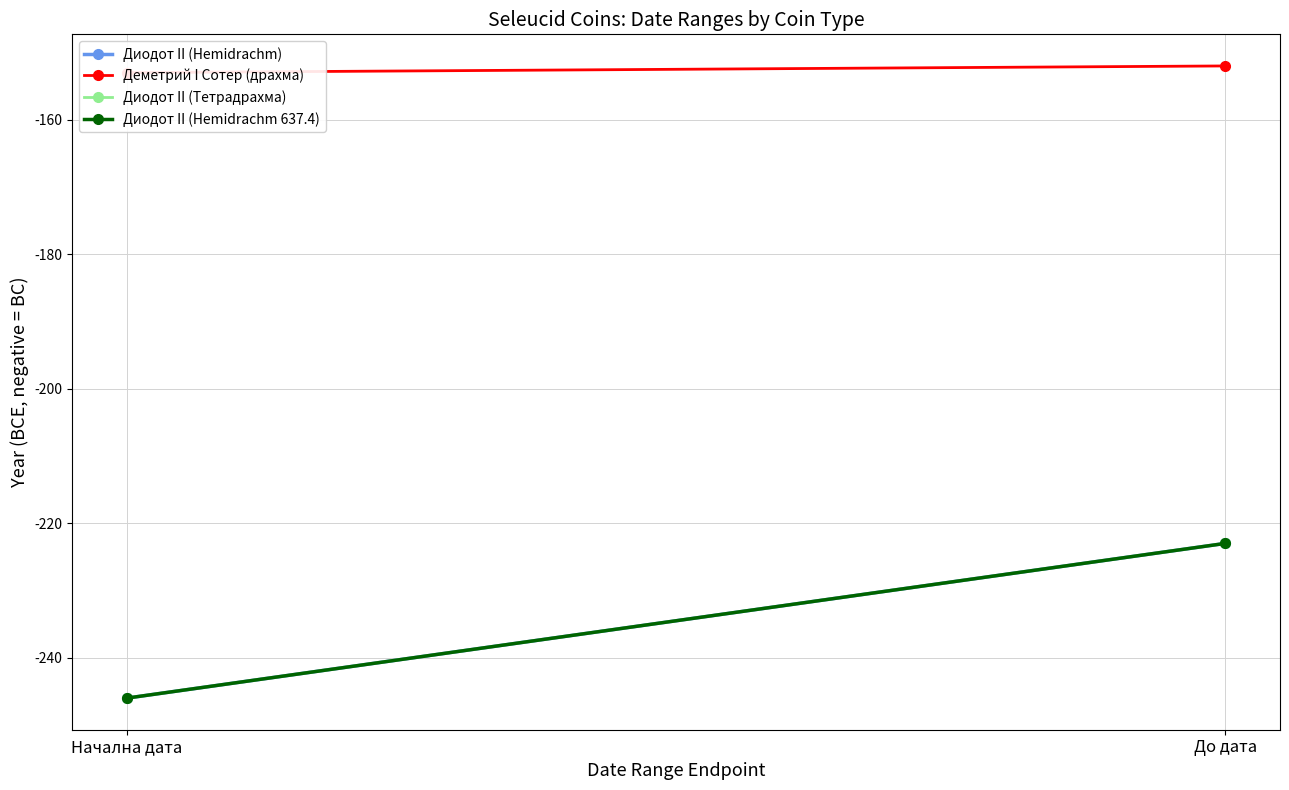

Reading right to left, transcribe all the data shown in this chart.

Диодот II (Hemidrachm): -223	-246
Деметрий I Сотер (драхма): -152	-153
Диодот II (Тетрадрахма): -223	-246
Диодот II (Hemidrachm 637.4): -223	-246